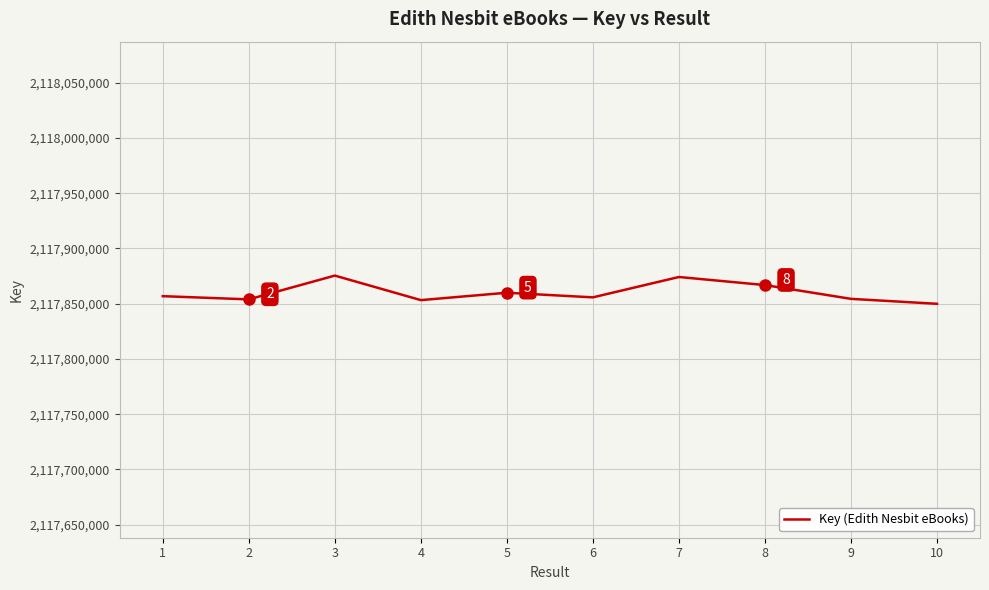

Approximately how many times larger is the value at 5 compared to 9?

1.0